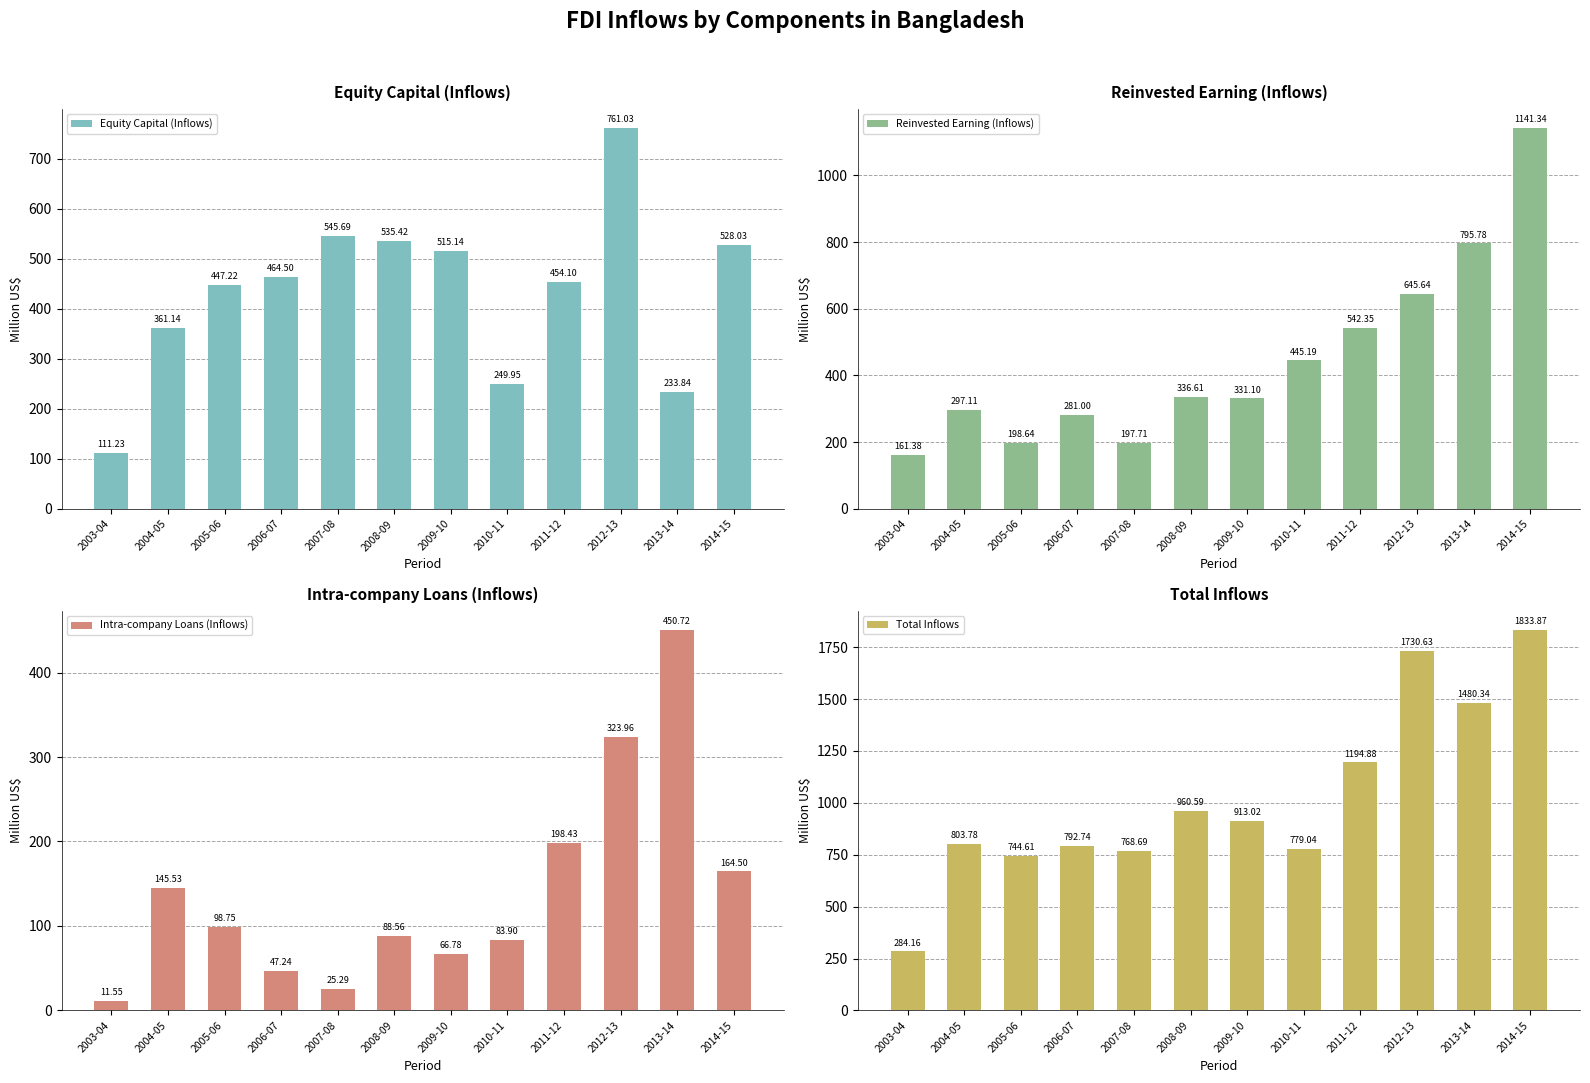

What is the sum of the Intra-company Loans (Inflows) values at 2010-11 and 2013-14?

534.6